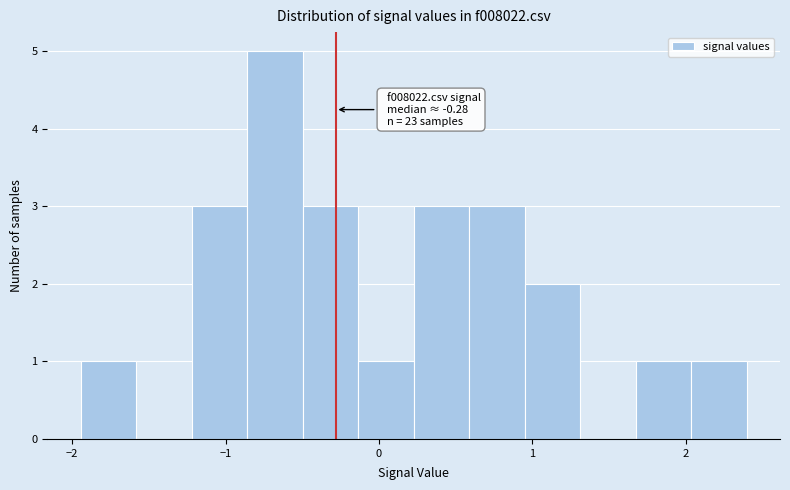

Read against the x-axis, roughly where is the centre of the tallest bar?

-0.7